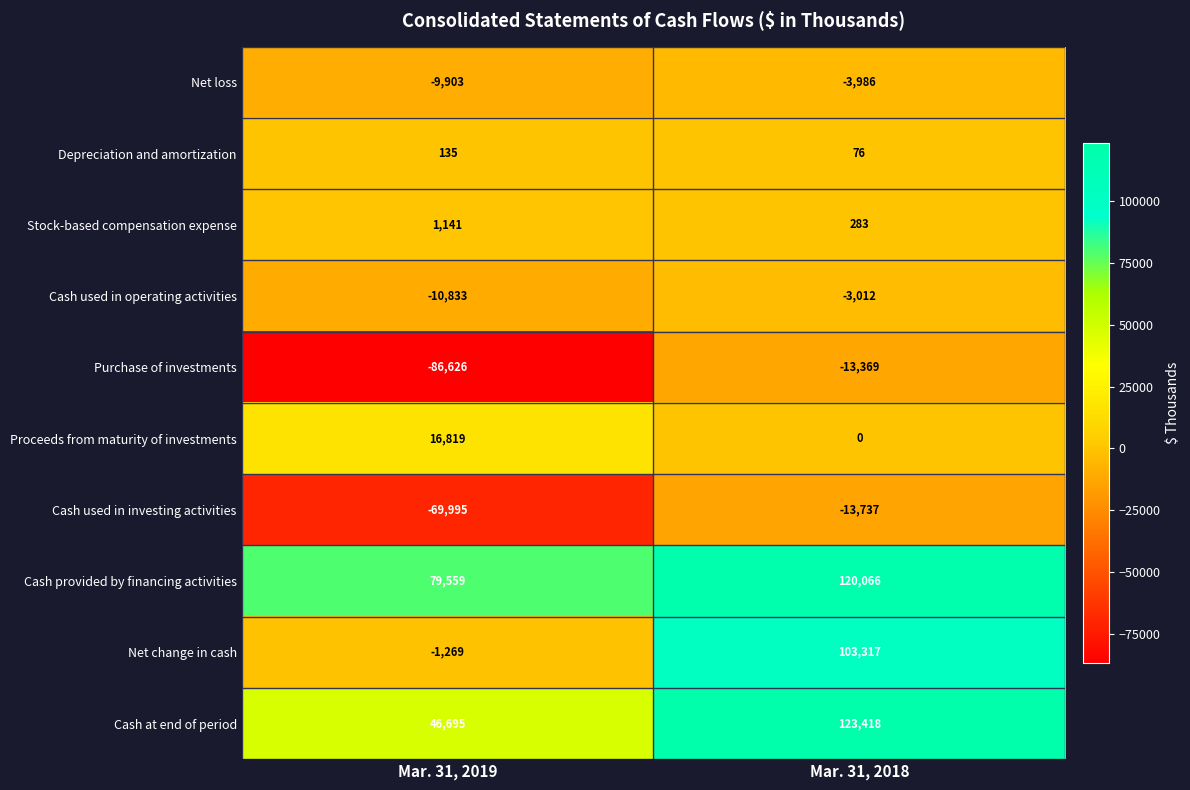

Count the number of data series in this chart.

10